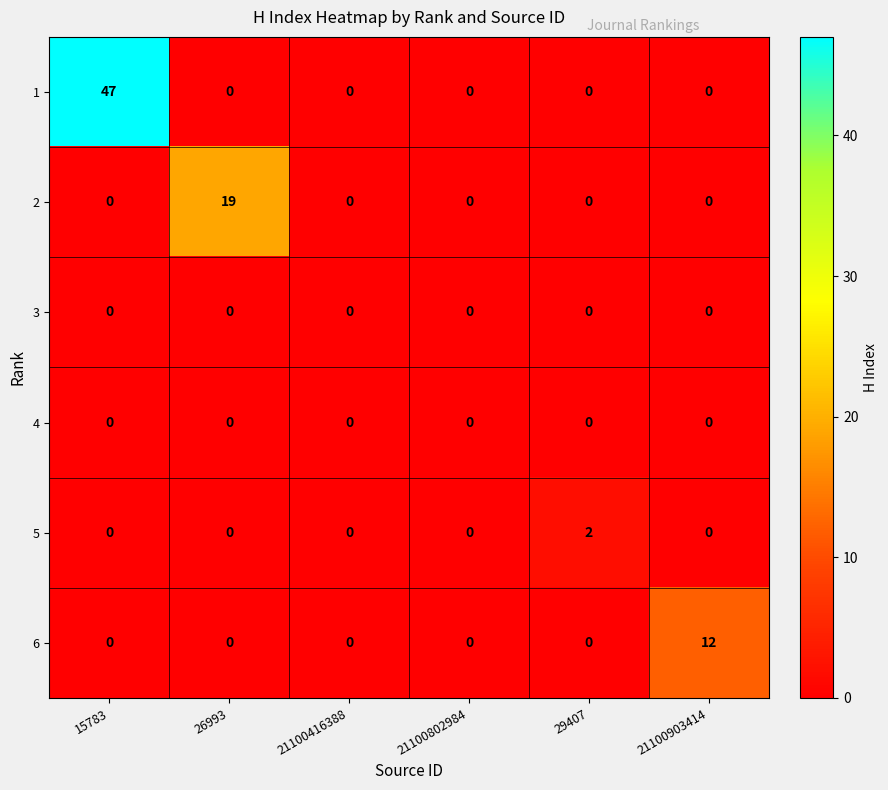

How many values in the 1 series exceed 0?

1